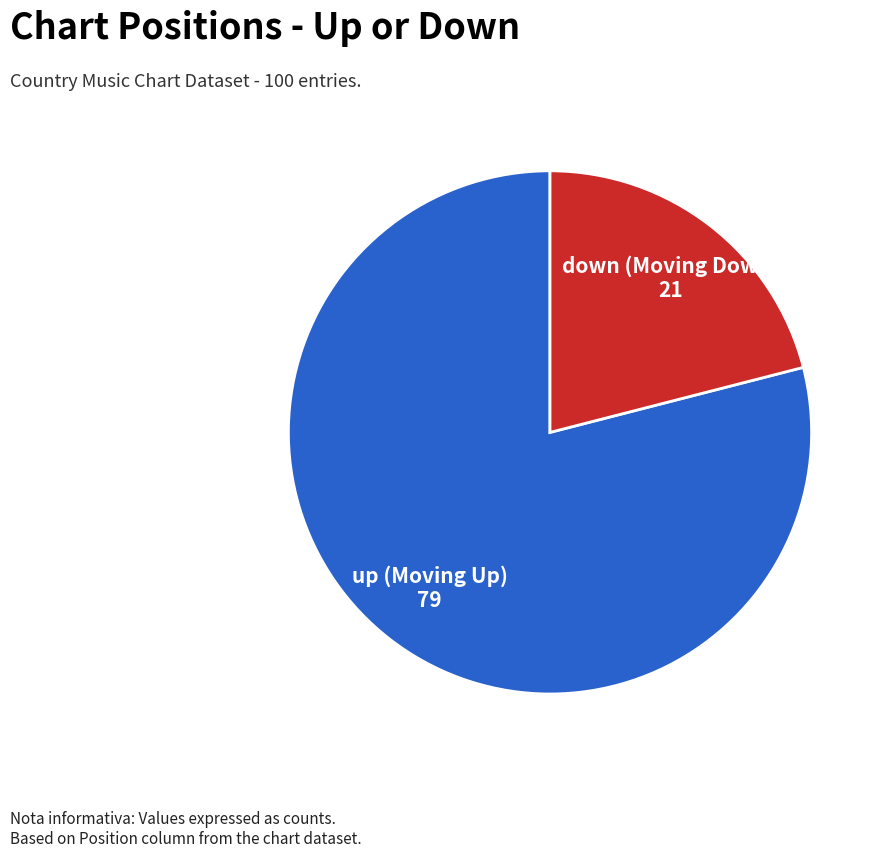

The down slice represents 9% of the pie. True or false?

False